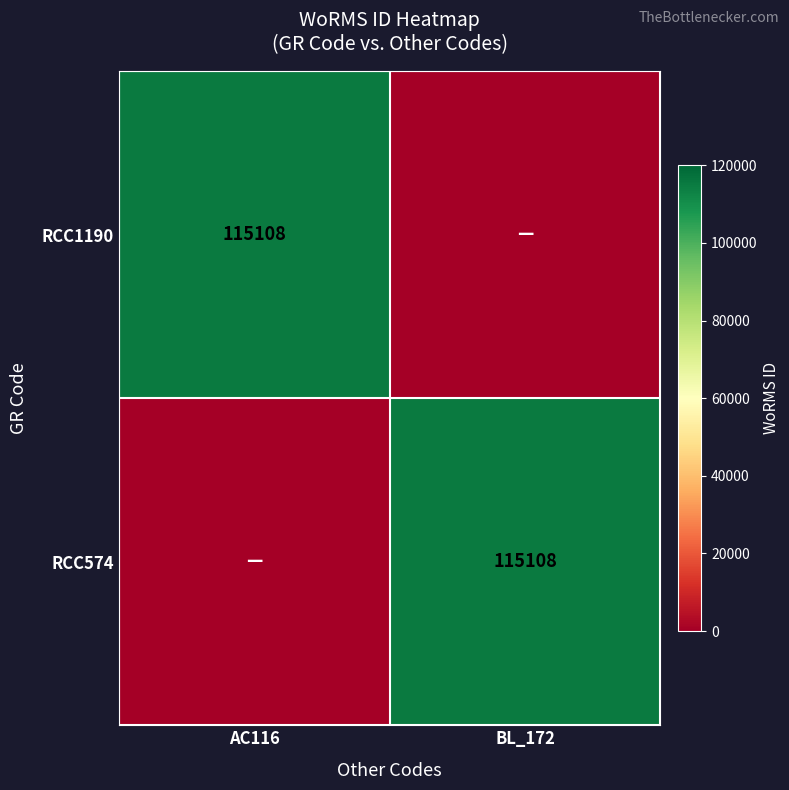

True or false: RCC1190 has a value of 115108 at AC116.

True